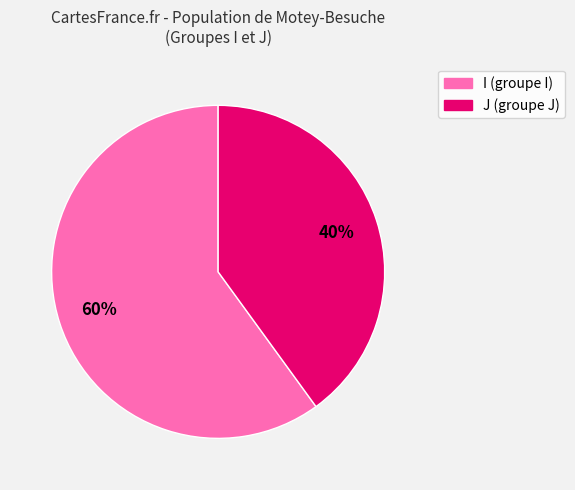

To the nearest percent, what percentage of the pie is J?

40%